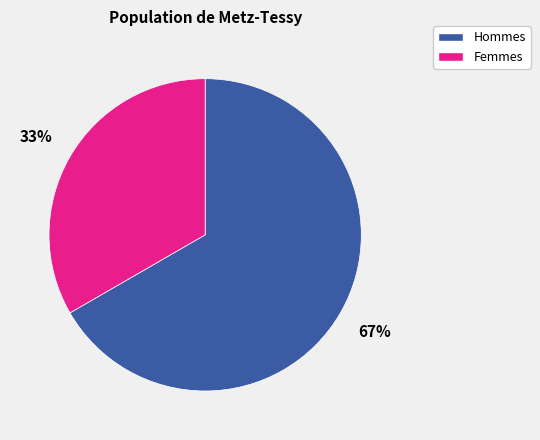

Is it true that Femmes is 33% of the pie?

True